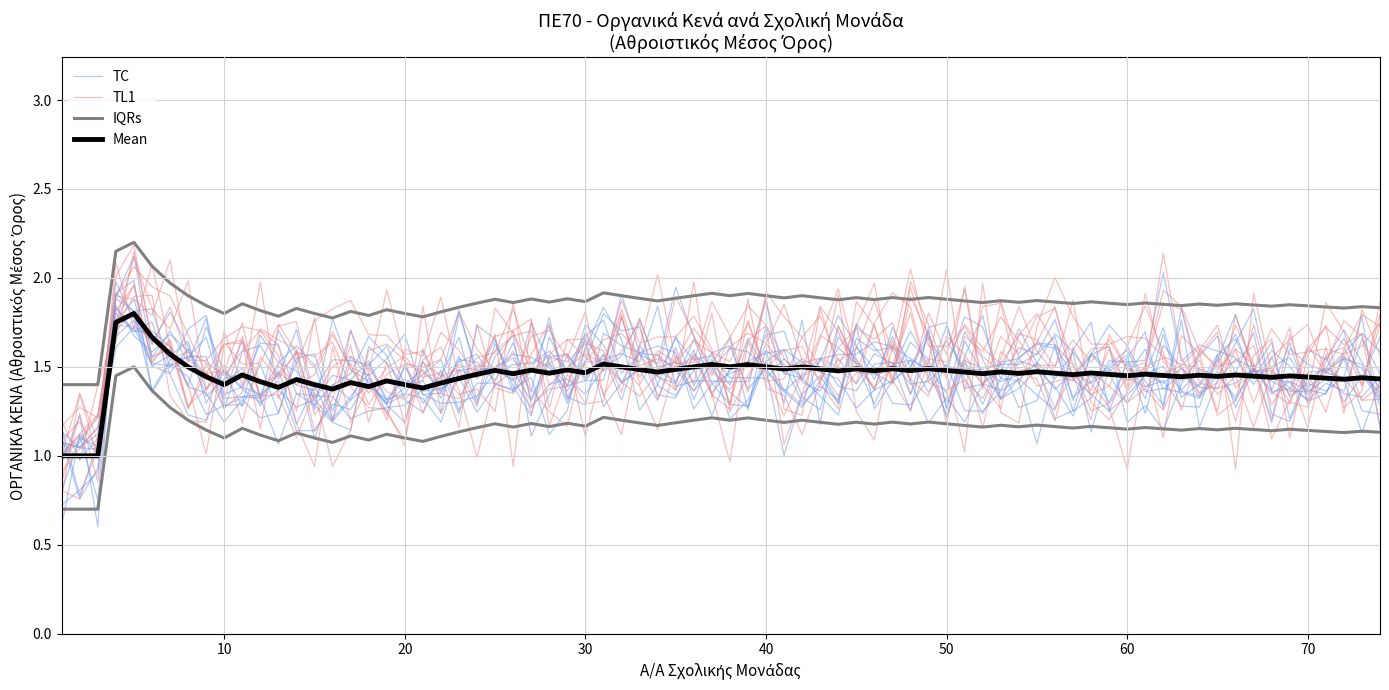

How many lines are shown in the chart?

4